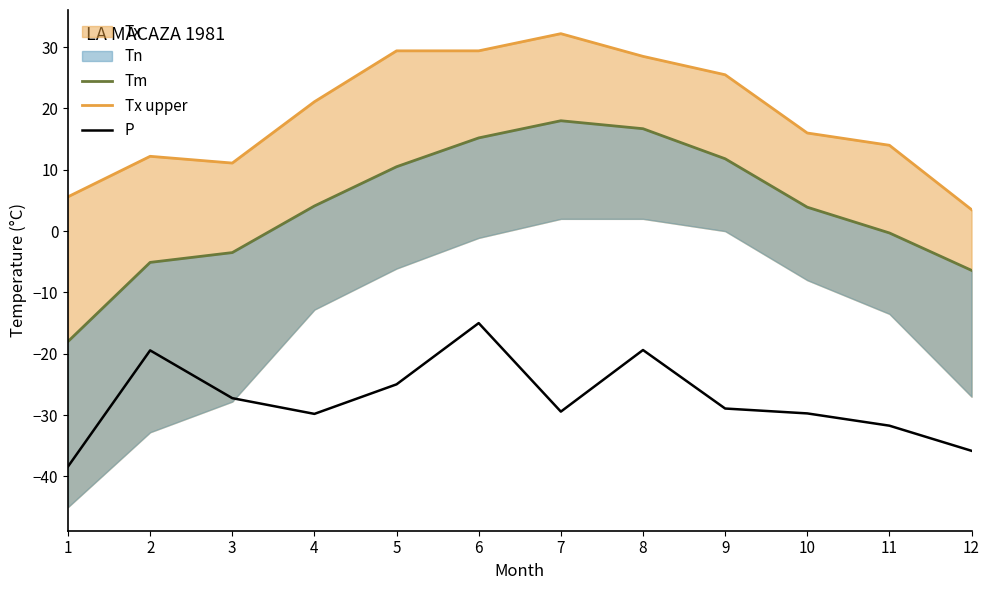

Is the value of P at 7 greater than the value of Tx upper at 8?

No